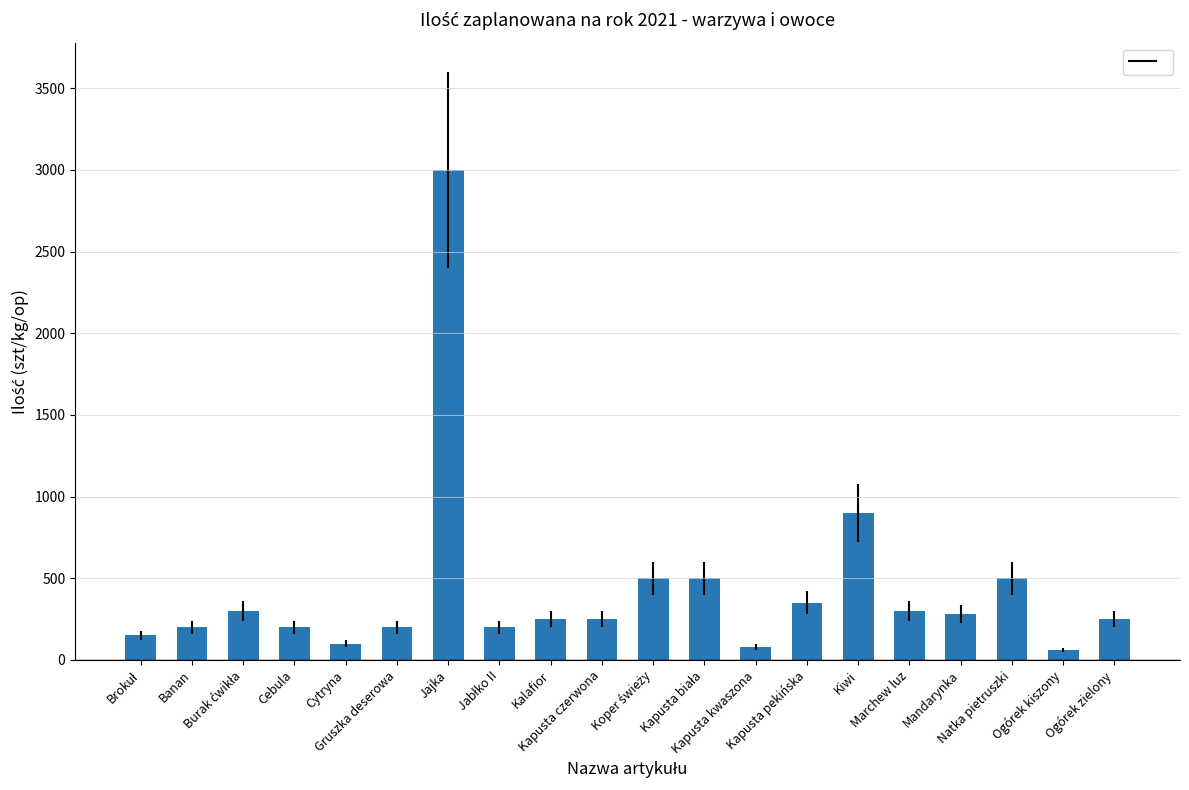

What is the value of the 14th bar from the left?

350